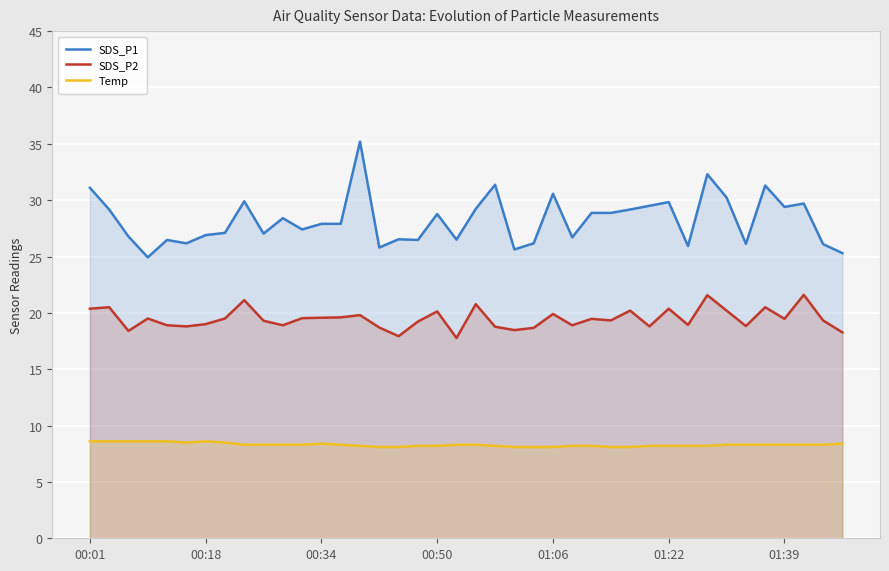

Which series has the widest spread of values?

SDS_P1